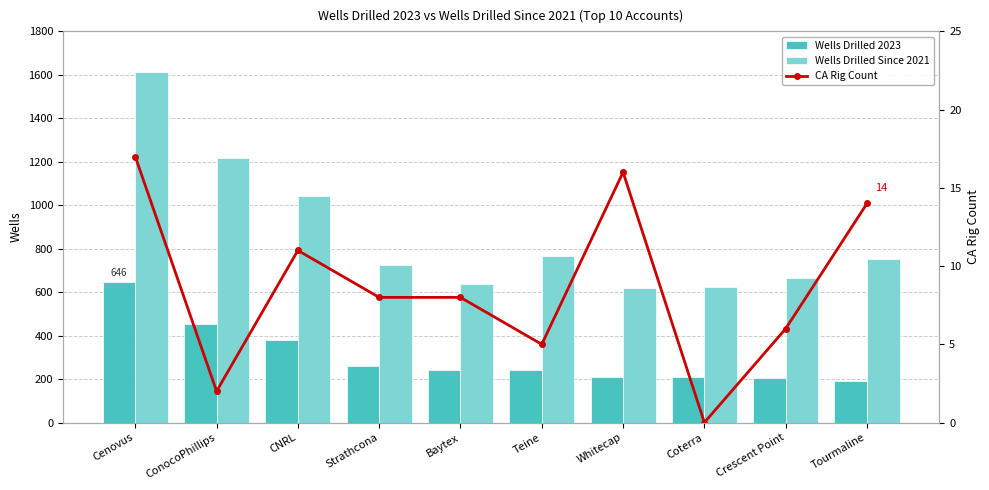

What is the spread (max minus min) of values at Baytex?

628